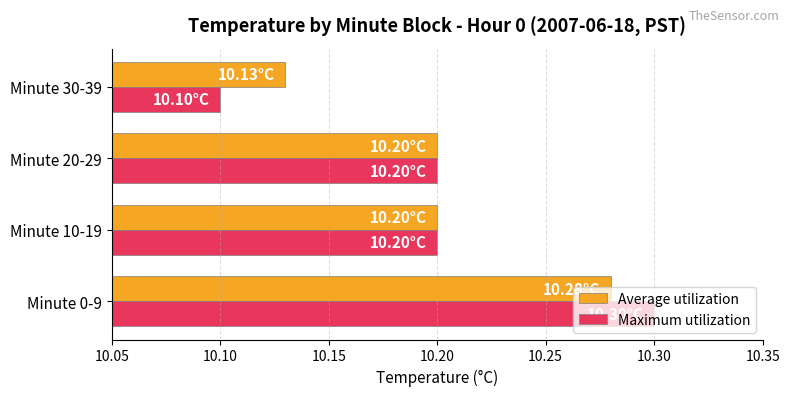

Which category has the lowest value across all series?

Minute 30-39